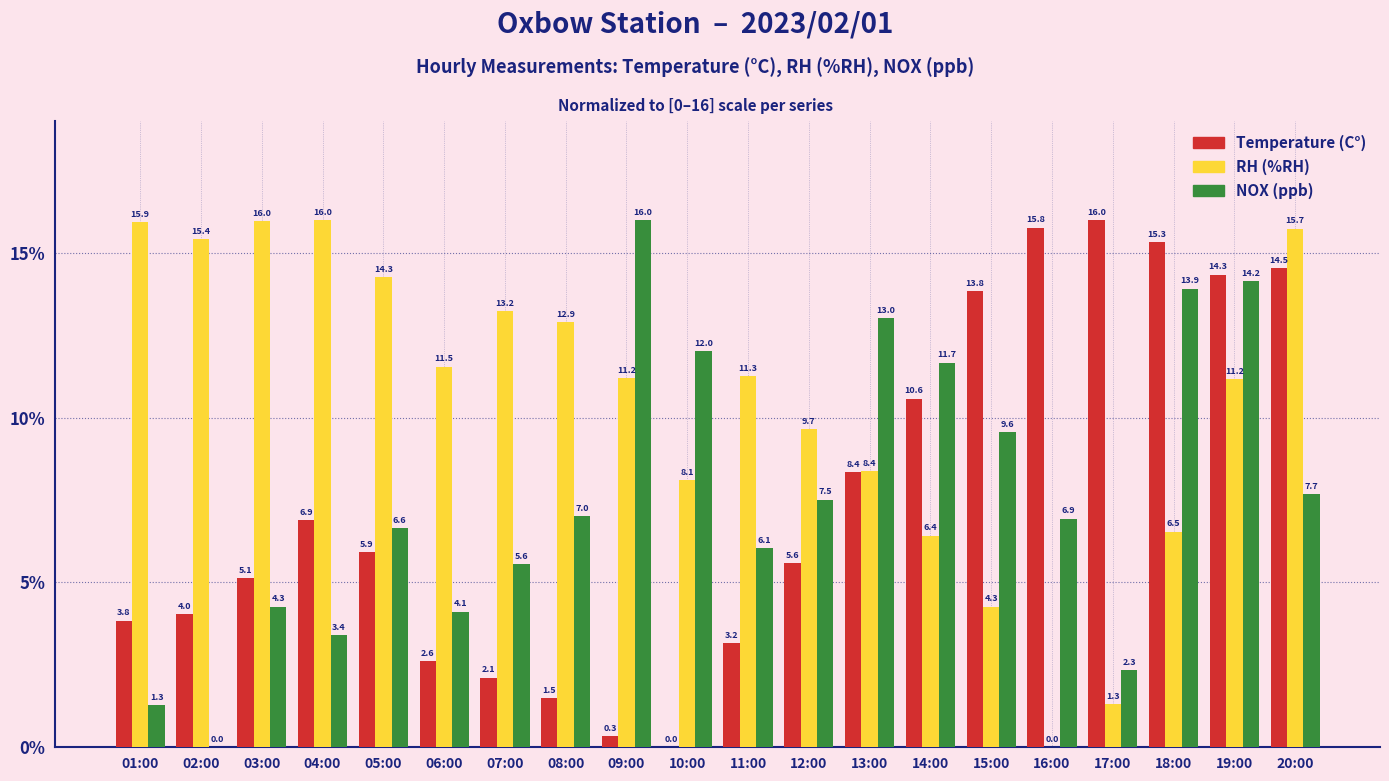

Between 01:00 and 18:00, which series saw the biggest shift?

NOX (ppb)